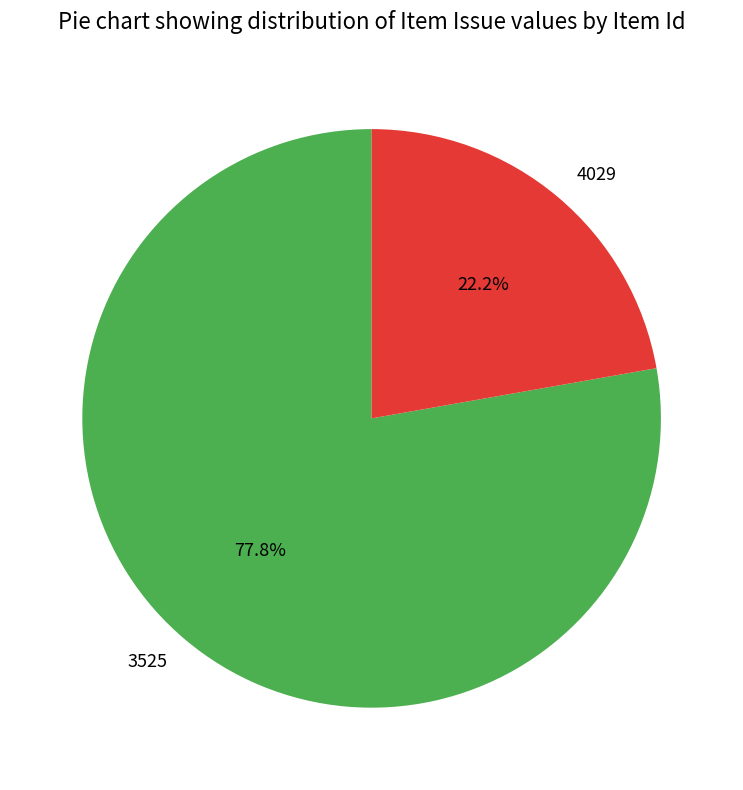

What percentage do 3525 and 4029 together represent?

100.0%